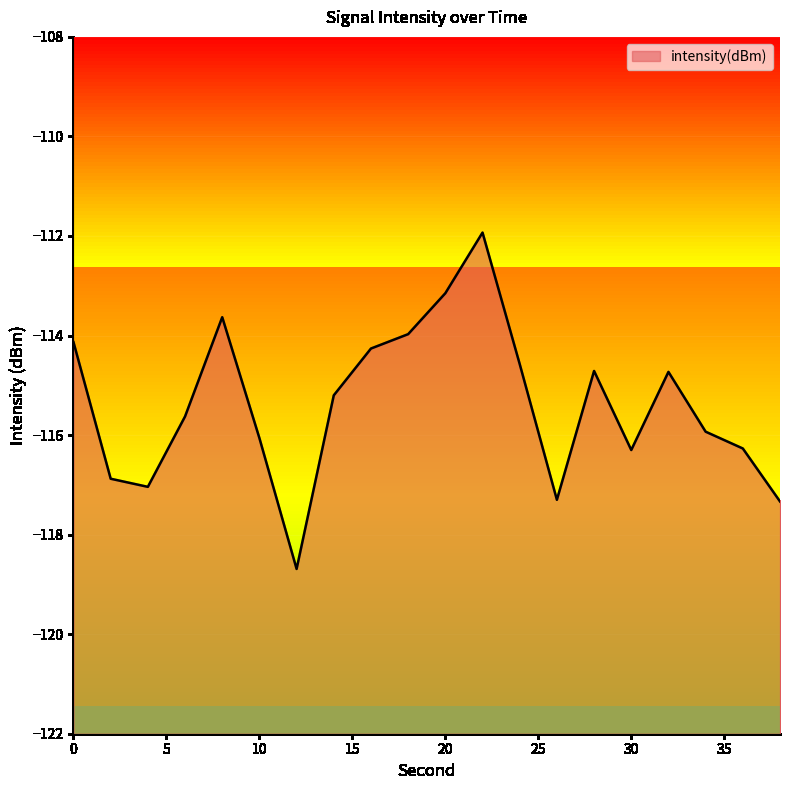

Reading right to left, transcribe all the data shown in this chart.

38=-117.3	36=-116.3	34=-115.9	32=-114.7	30=-116.3	28=-114.7	26=-117.3	24=-114.6	22=-111.9	20=-113.2	18=-114.0	16=-114.3	14=-115.2	12=-118.7	10=-116.1	8=-113.6	6=-115.6	4=-117.0	2=-116.9	0=-114.1